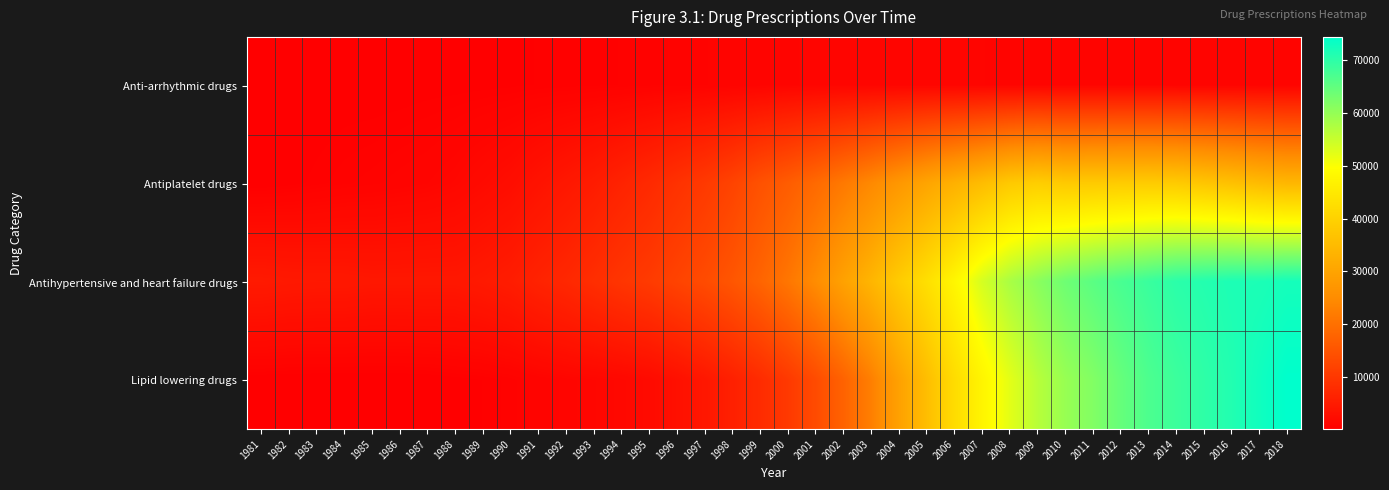

Between 2003 and 1987, which is larger?

2003